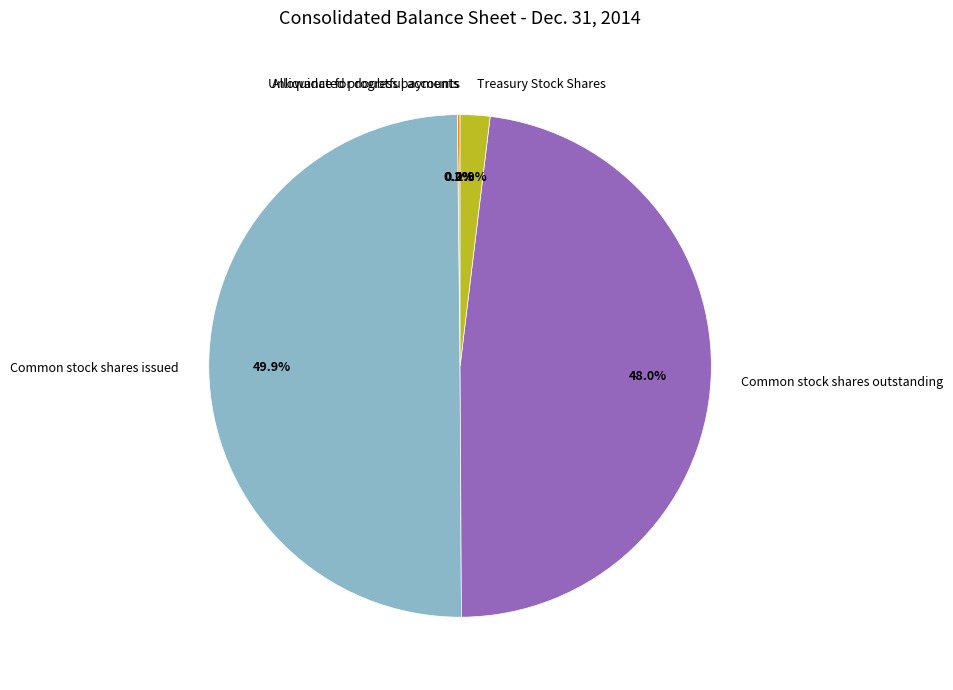

Which category has the biggest portion of the pie?

Common stock shares issued